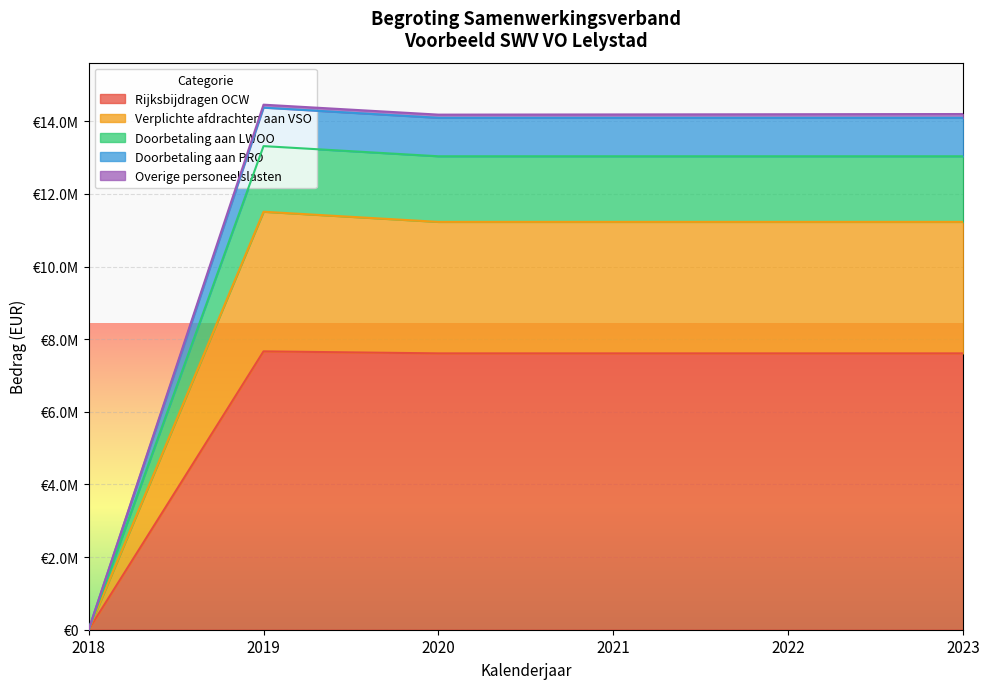

Does the chart display data point markers on the line(s)?

No